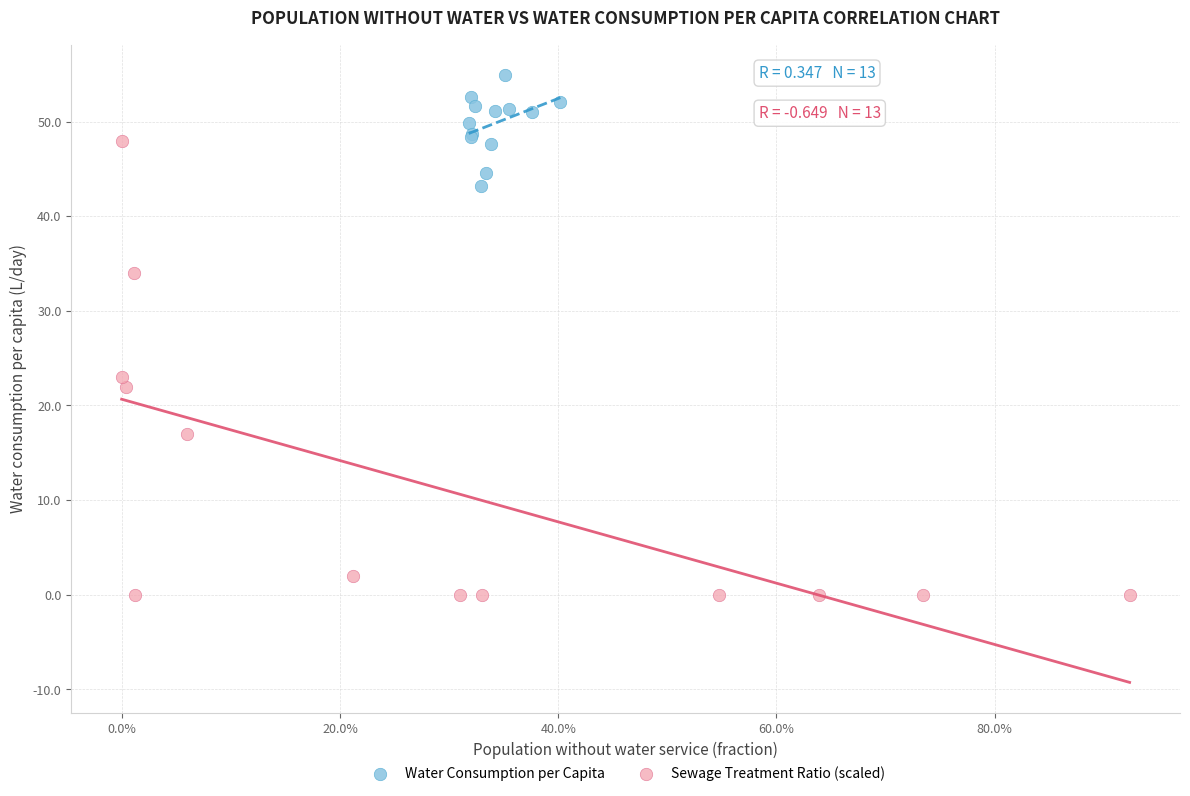

Which series contains the highest Y value?

Water Consumption per Capita